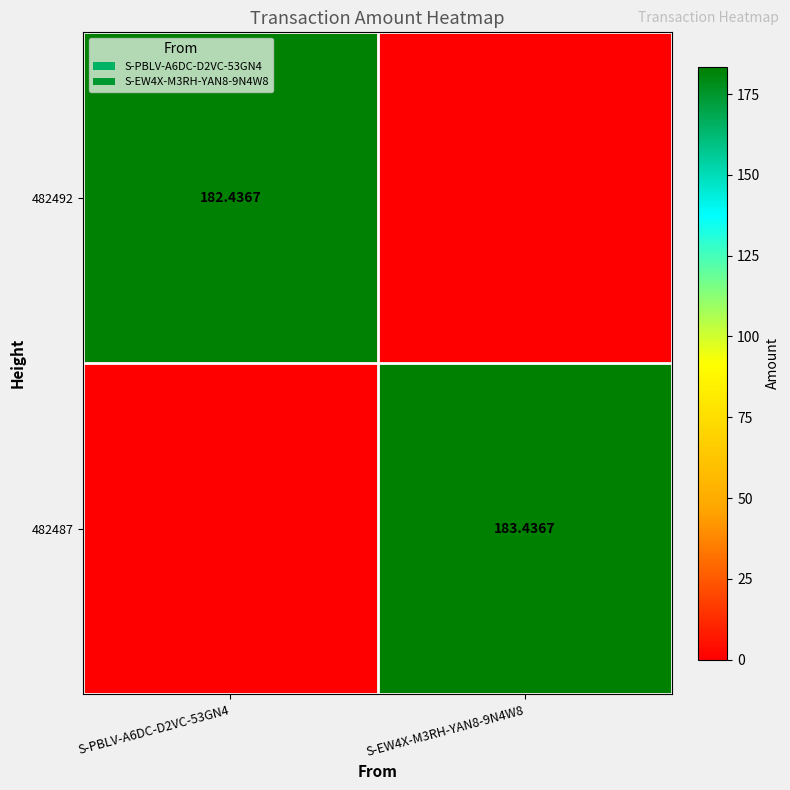

The 482487 series shows 0.0 at S-PBLV-A6DC-D2VC-53GN4. True or false?

True